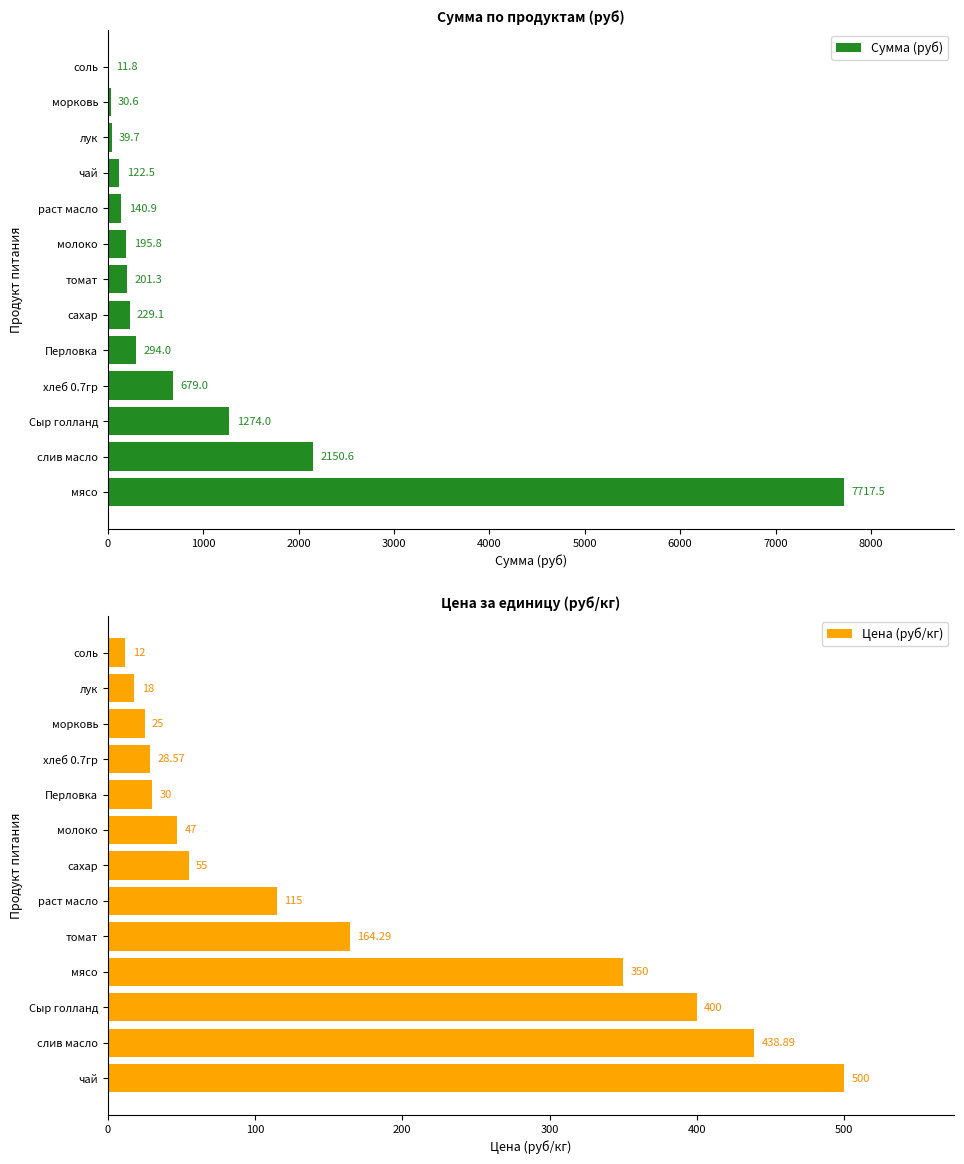

Which series has the largest total across all categories?

Сумма (руб)